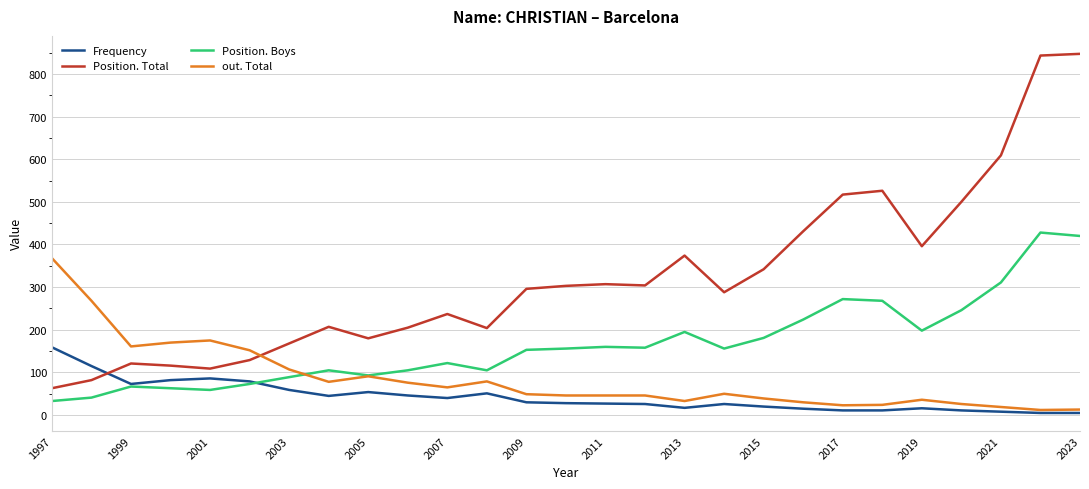

What is the smallest value displayed?

5